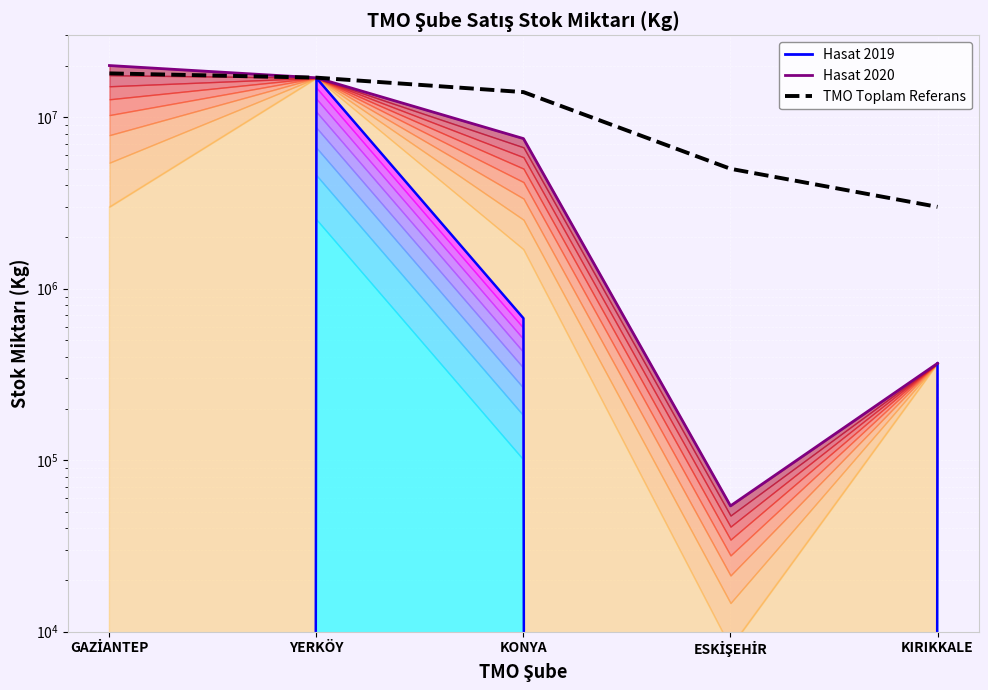

Reading left to right, transcribe all the data shown in this chart.

Hasat 2019: 0	16903460	671940	0	367040
Hasat 2020: 19999211	16967320	7500839	54160	367040
TMO Toplam Referans: 18000000	17000000	14000000	5000000	3000000